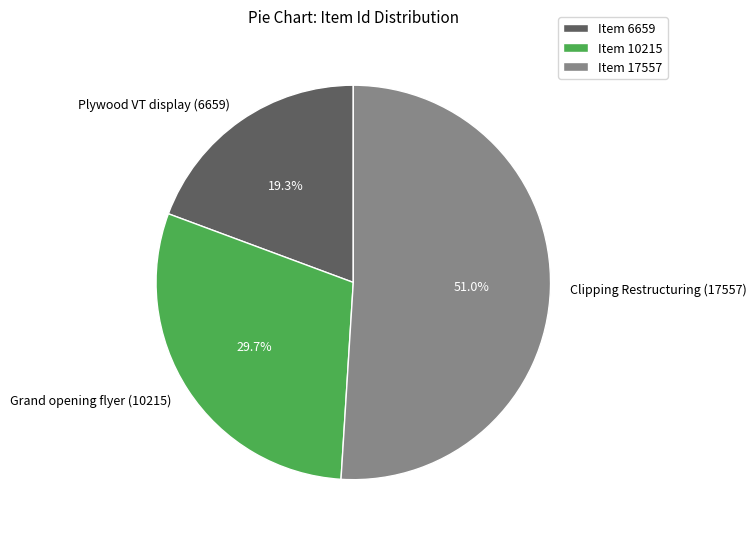

Is there a majority slice in this chart?

Yes